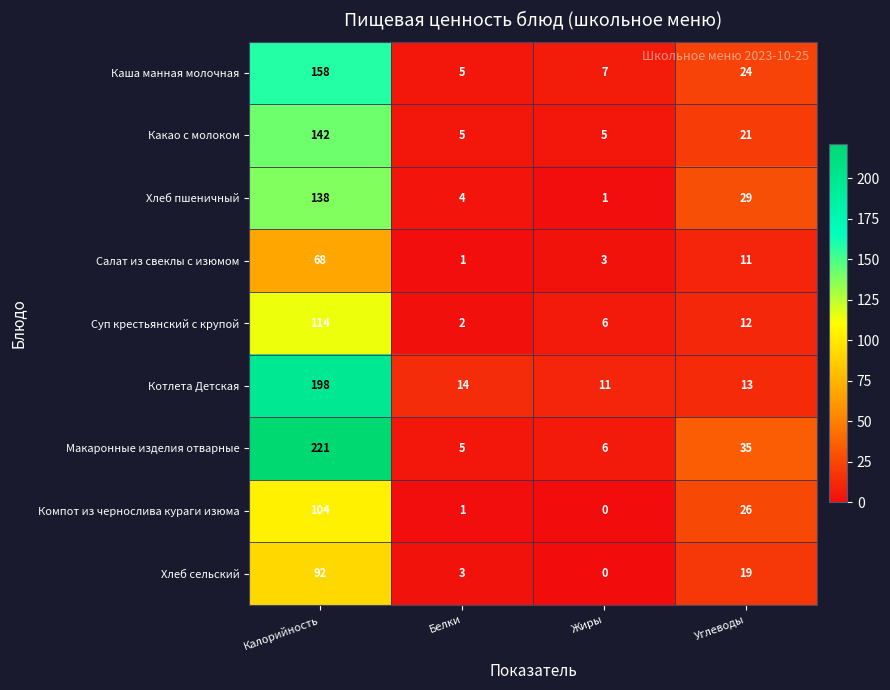

How many positive values does the Компот из чернослива кураги изюма series have?

3